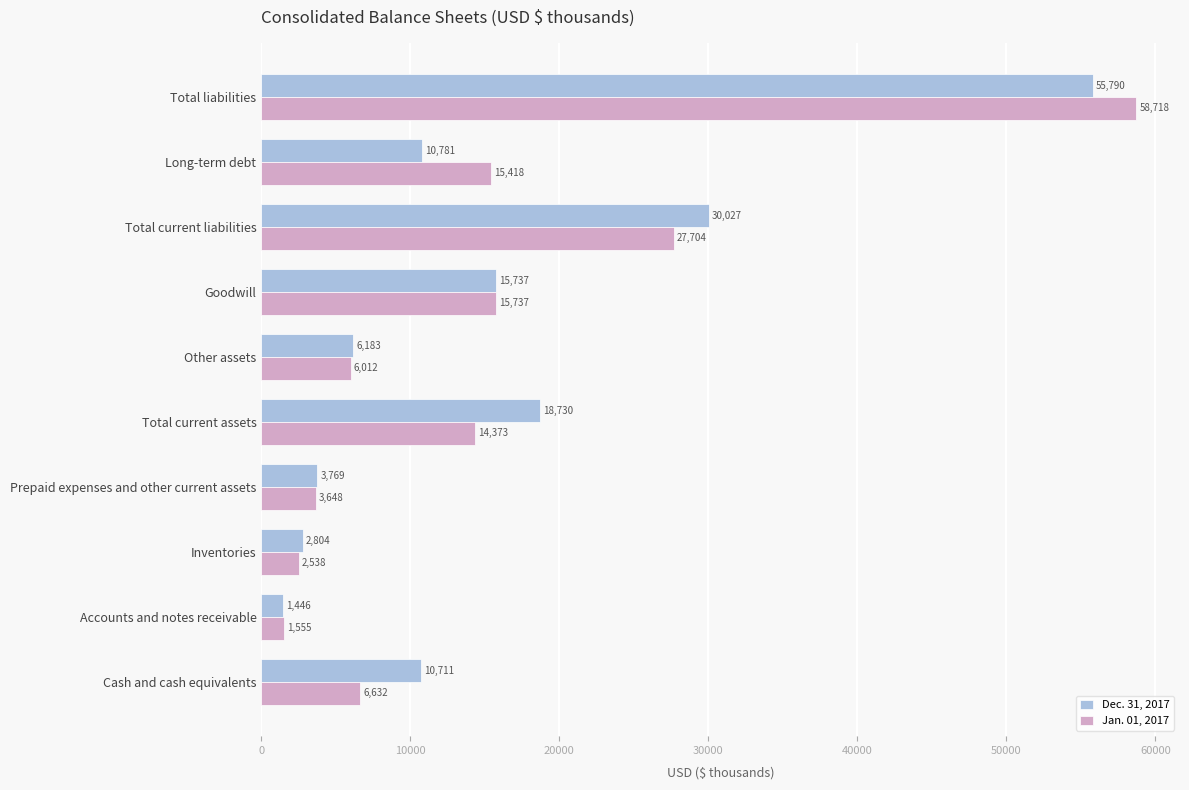

What is the average value of the Jan. 01, 2017 series?

15234